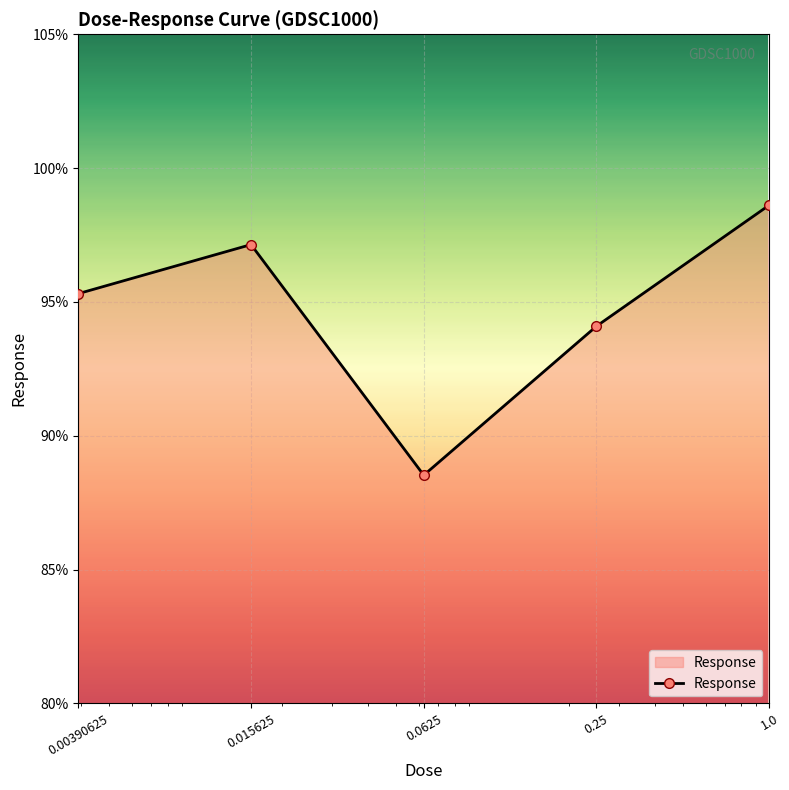

How many lines are shown in the chart?

1